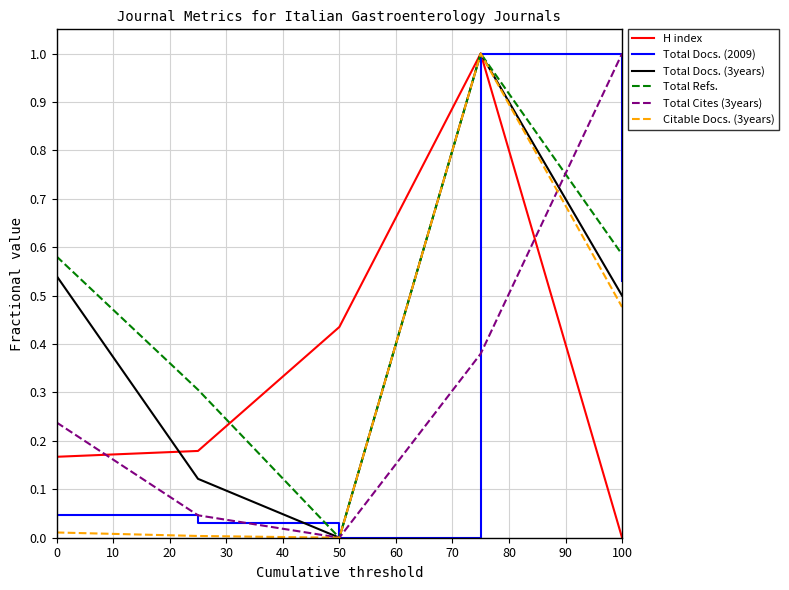

Which series has the largest total across all categories?

Total Refs.